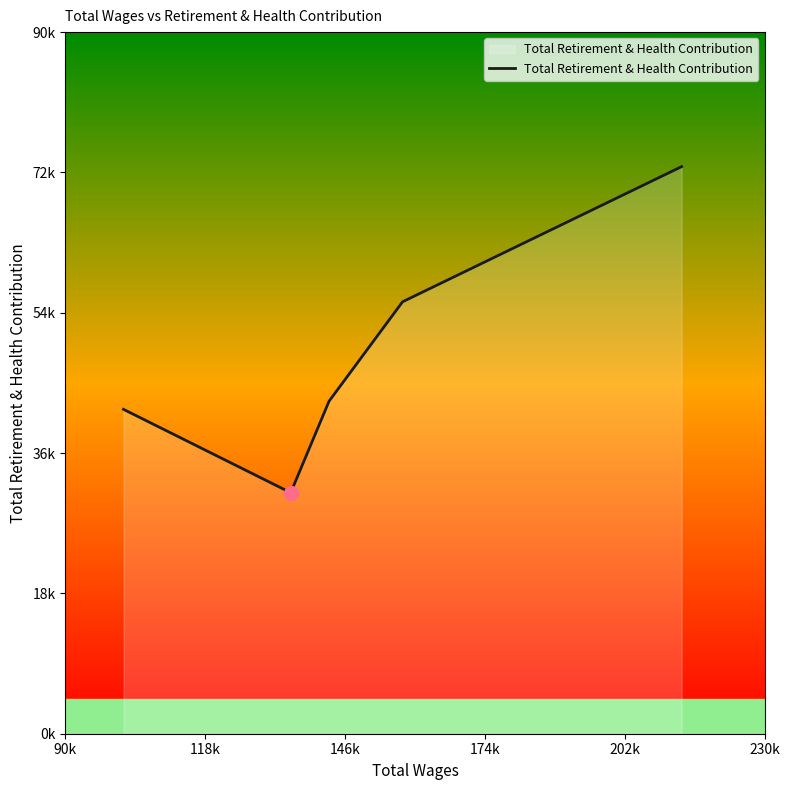

Does the chart have visible grid lines?

No